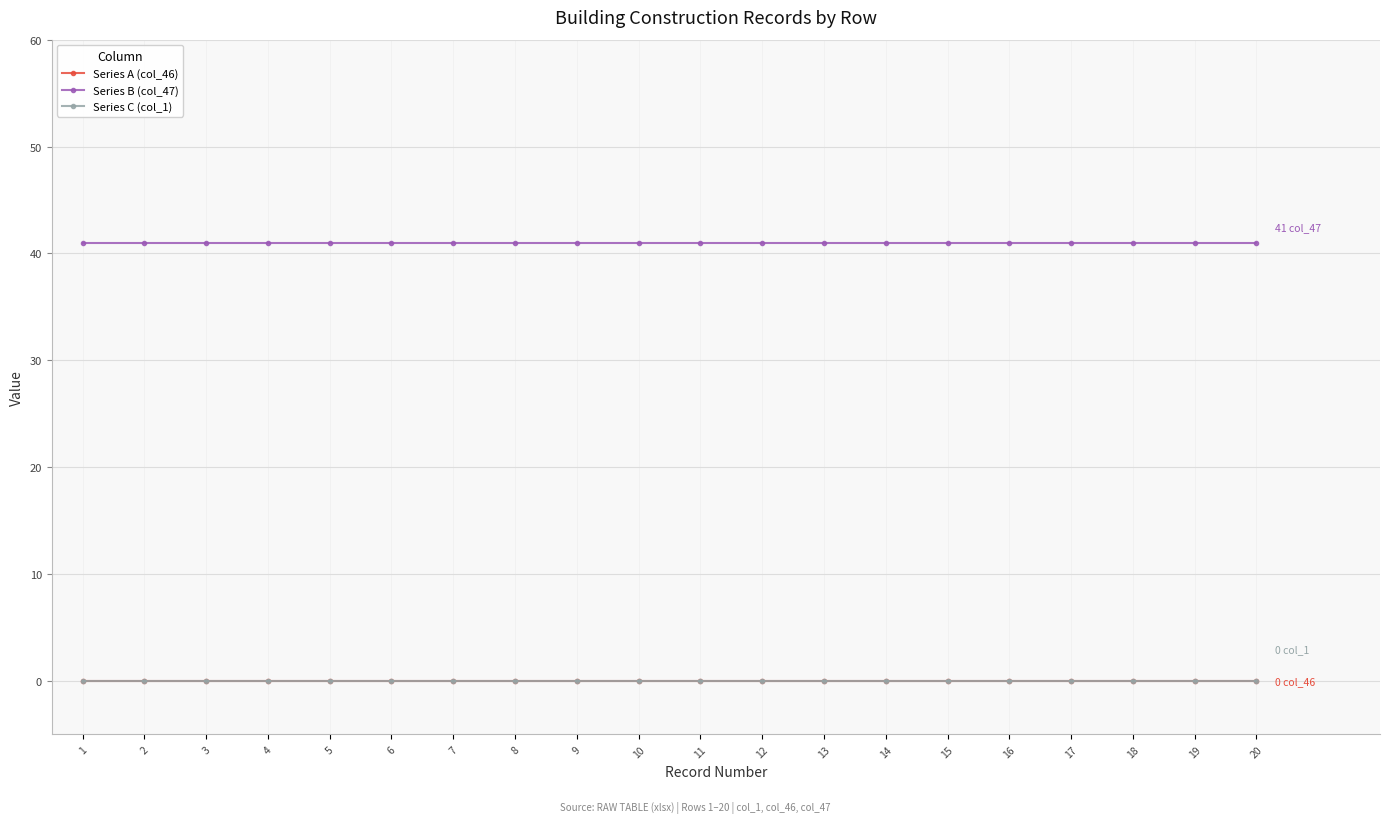

Reading right to left, extract all data points from this chart.

Series A (col_46): 0	0	0	0	0	0	0	0	0	0	0	0	0	0	0	0	0	0	0	0
Series B (col_47): 41	41	41	41	41	41	41	41	41	41	41	41	41	41	41	41	41	41	41	41
Series C (col_1): 0	0	0	0	0	0	0	0	0	0	0	0	0	0	0	0	0	0	0	0